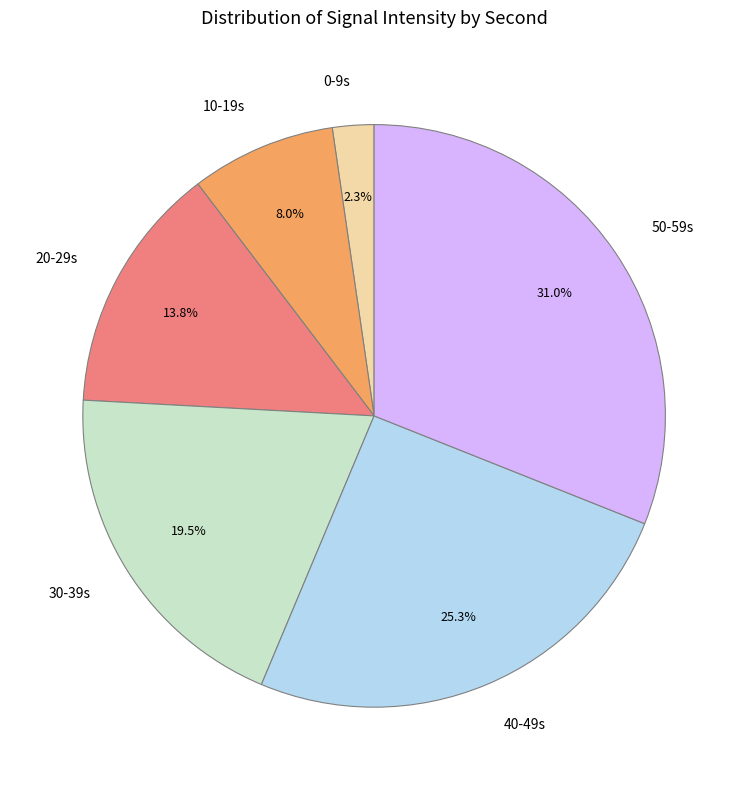

Which slice is the smallest?

0-9s